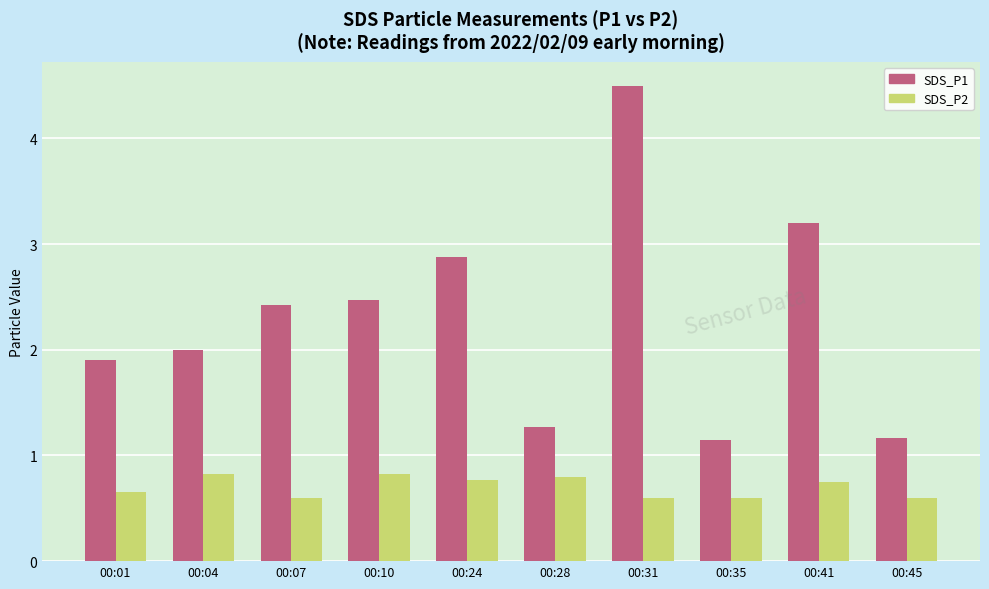

The value of SDS_P2 at 00:10 is 0.8. True or false?

True